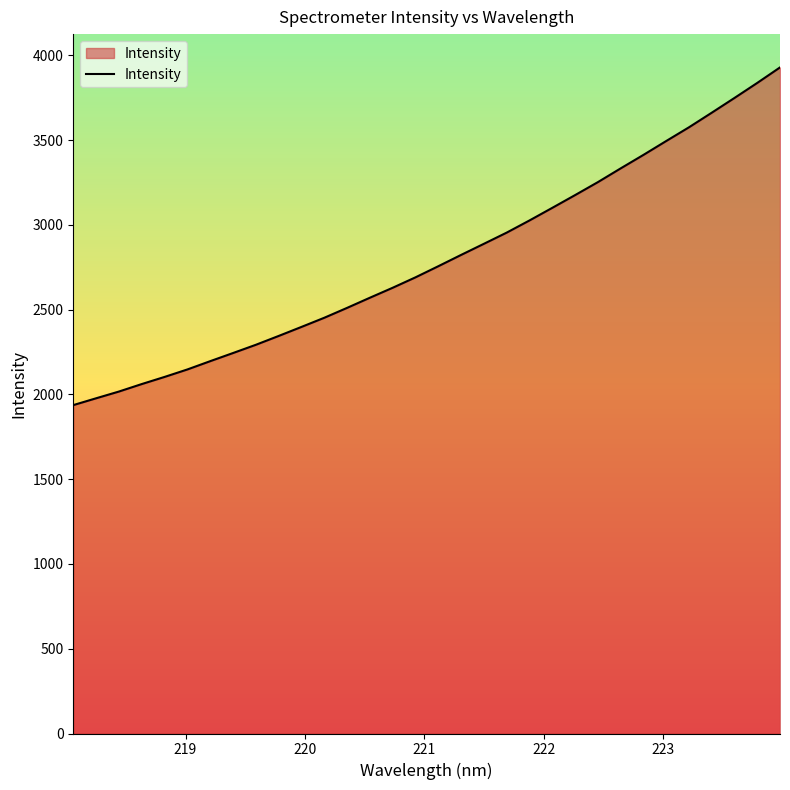

How many values are below 2756?

16